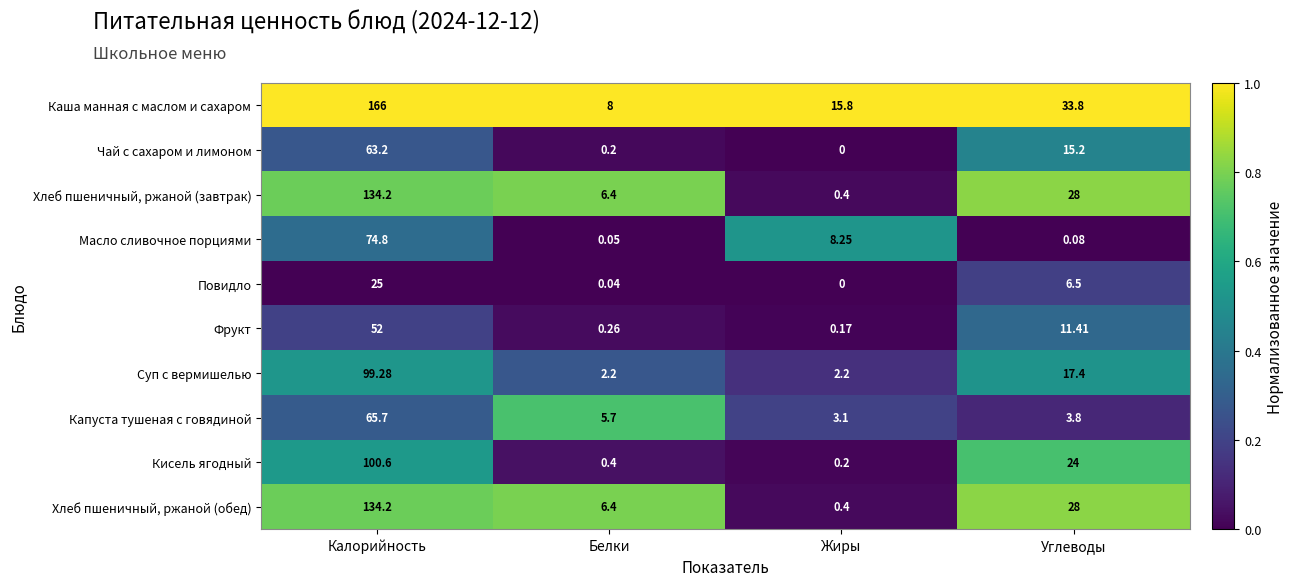

What is the greatest value displayed?

166.0